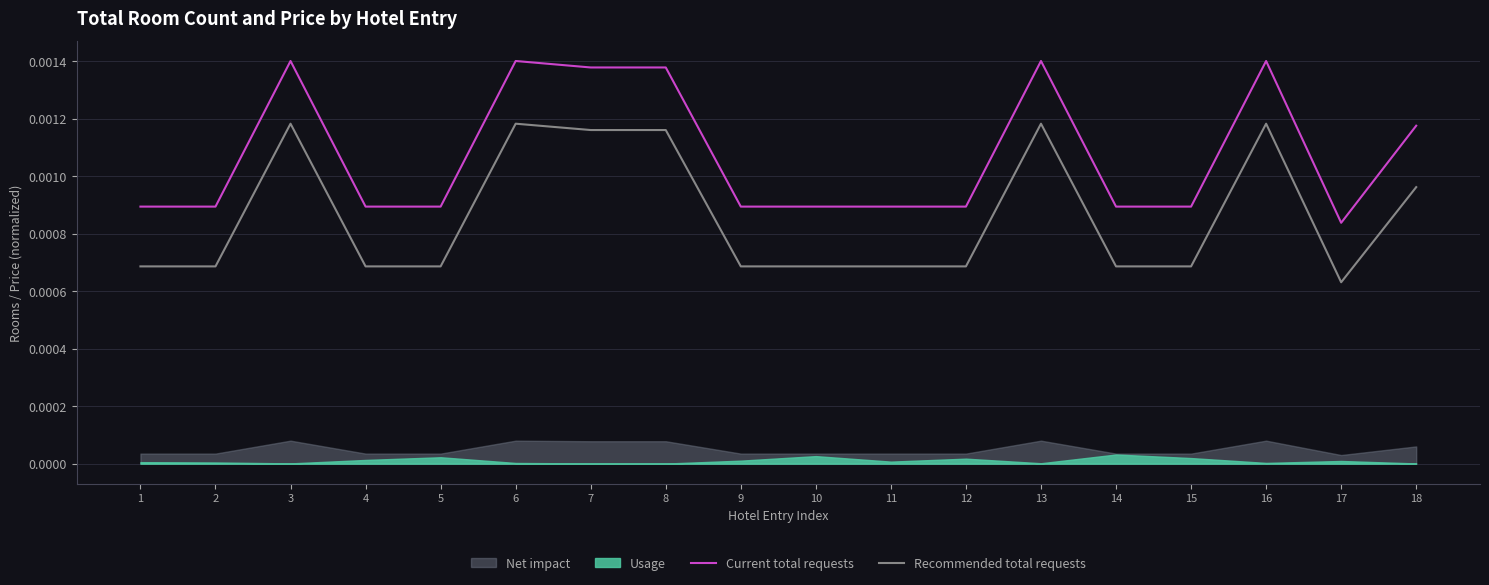

At which label does Recommended total requests reach its minimum?

17